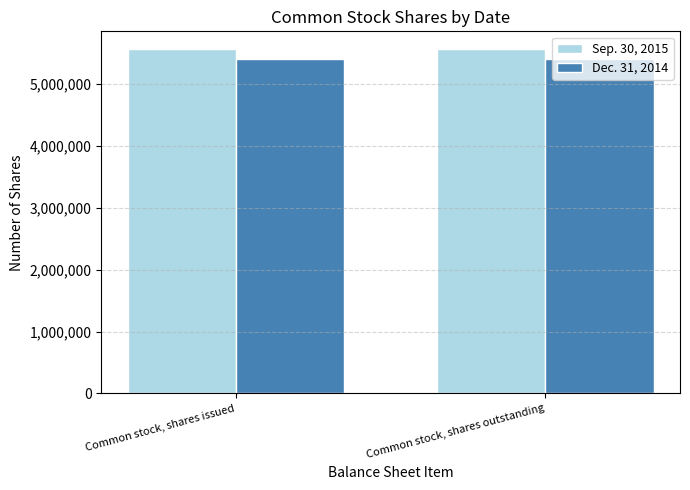

At how many categories does at least one series exceed 5544971?

2